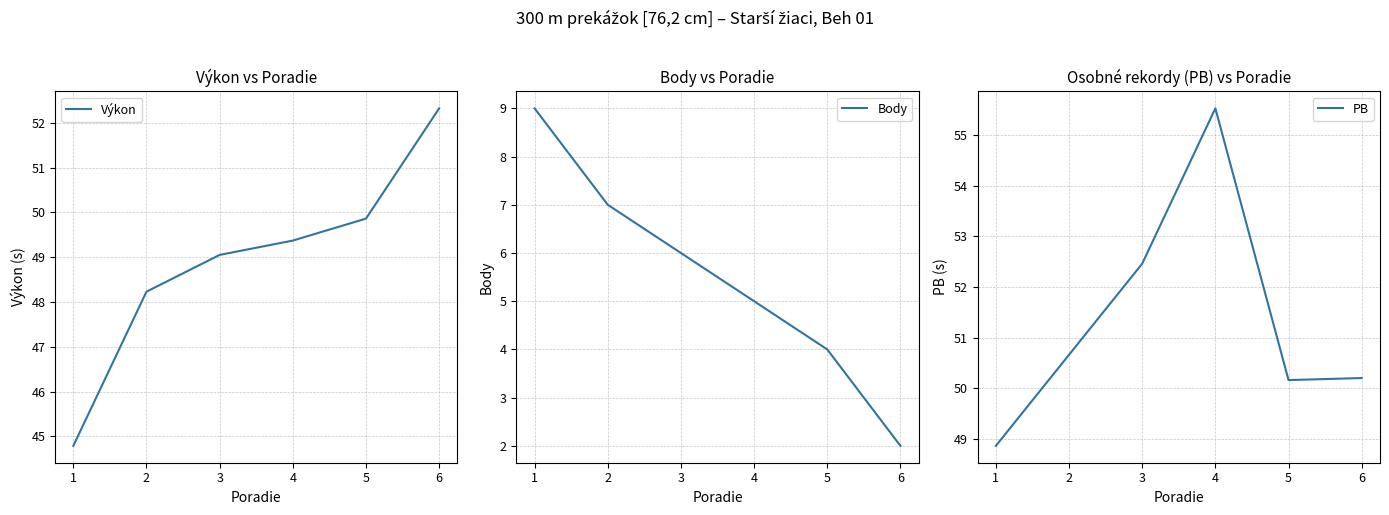

How many data points are less than 6?

3